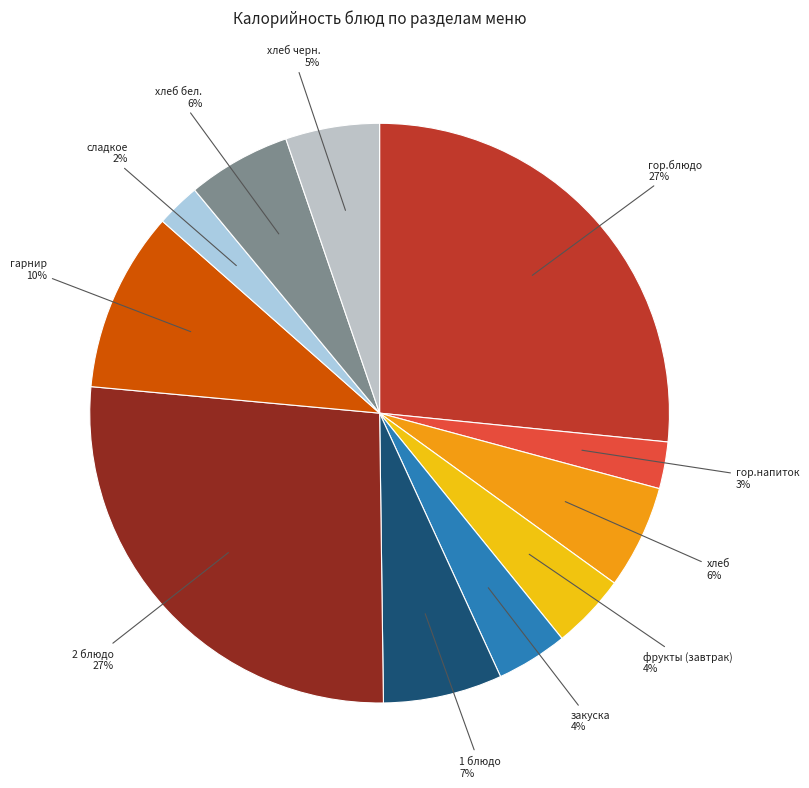

Rank the categories by value from lowest to highest.

сладкое, гор.напиток, закуска, фрукты (завтрак), хлеб черн., хлеб, хлеб бел., 1 блюдо, гарнир, гор.блюдо, 2 блюдо